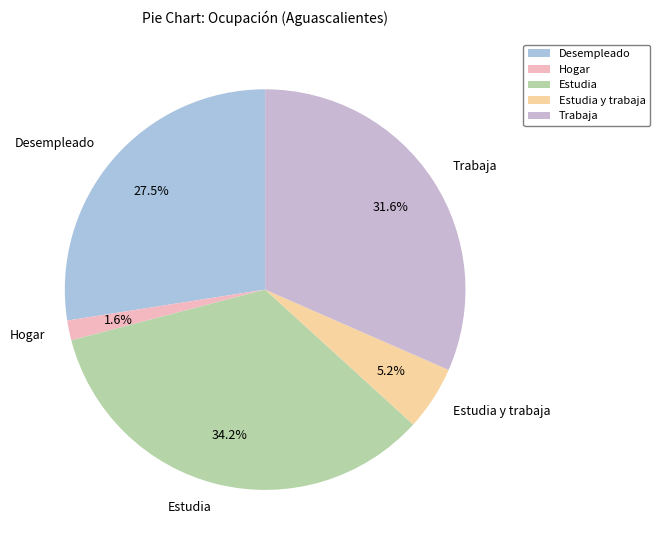

Which slice is the largest?

Estudia